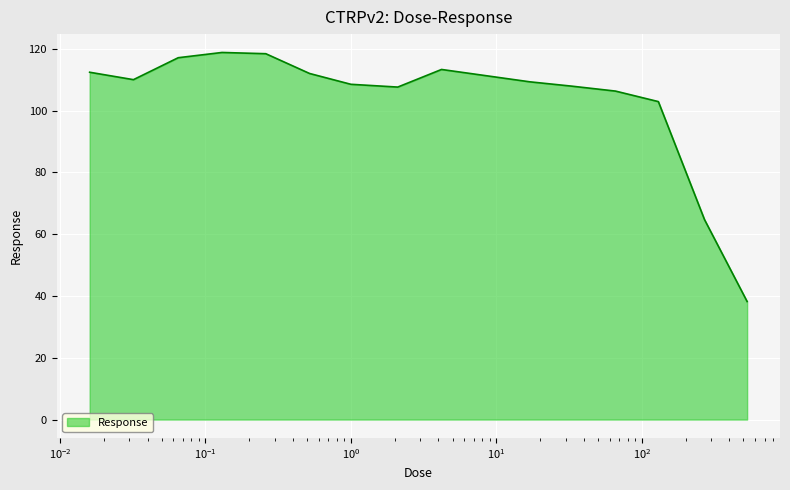

What is the minimum value shown in the chart?

38.2